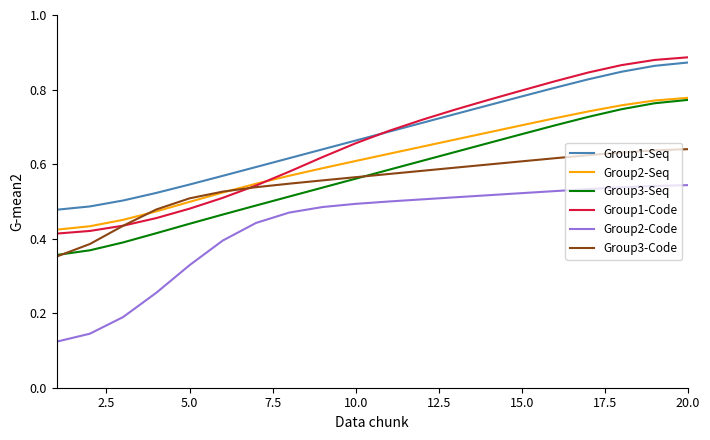

Which series has the widest spread of values?

Group1-Code